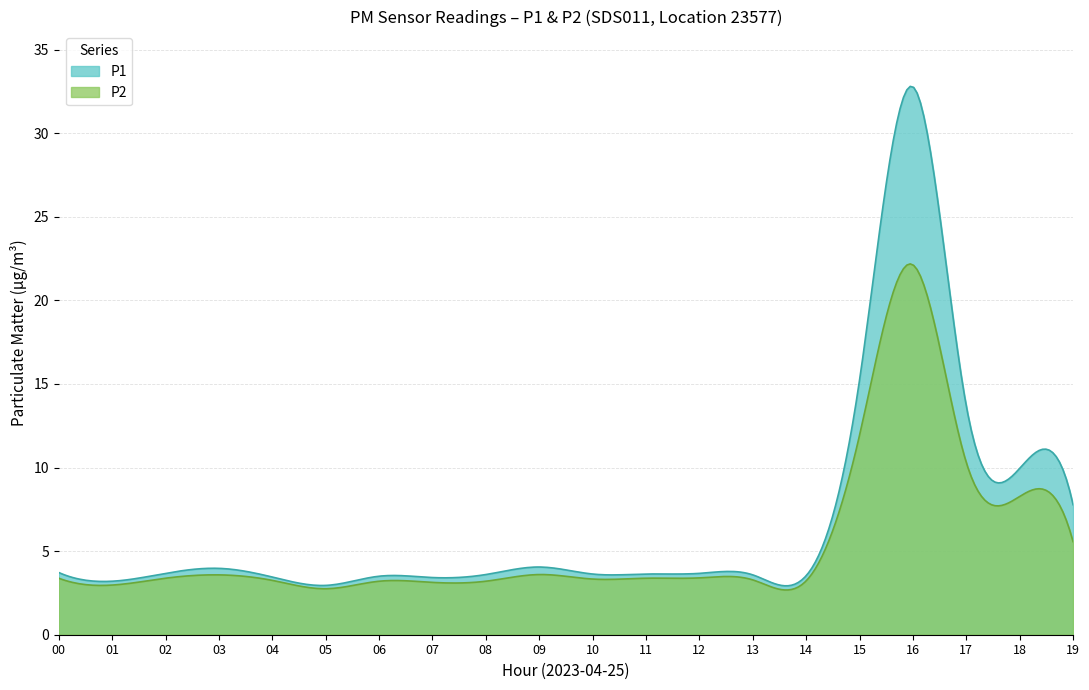

What position from the left is P1?

1